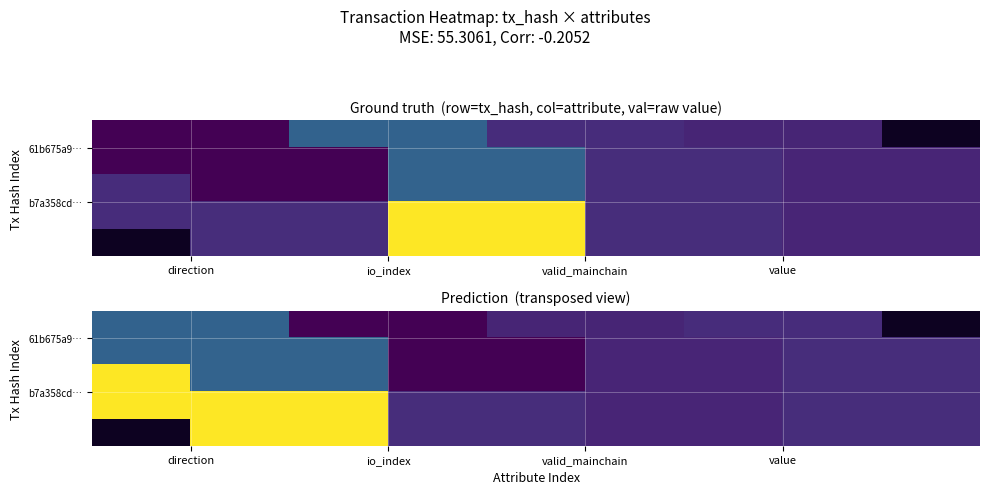

Which series has the largest range (max minus min)?

b7a358cd…